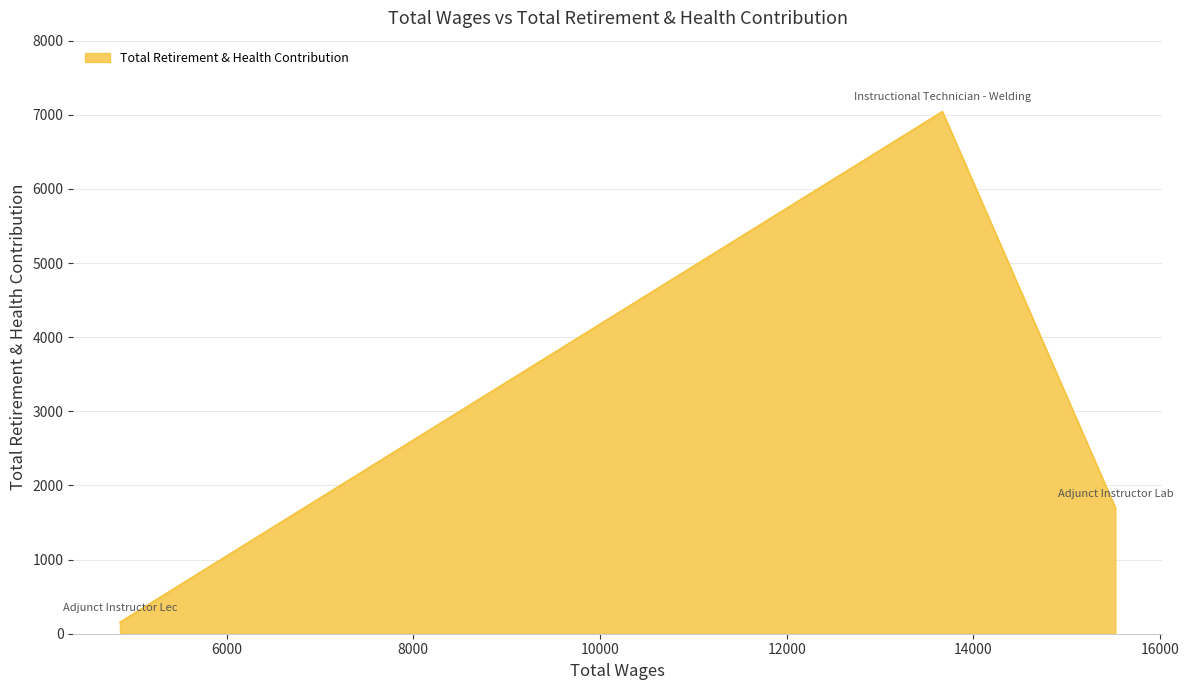

How many categories are shown in the chart?

3